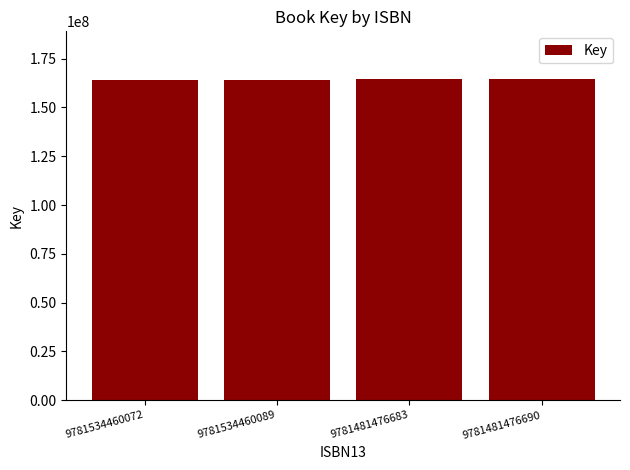

What is the label of the 2nd bar from the right?

9781481476683